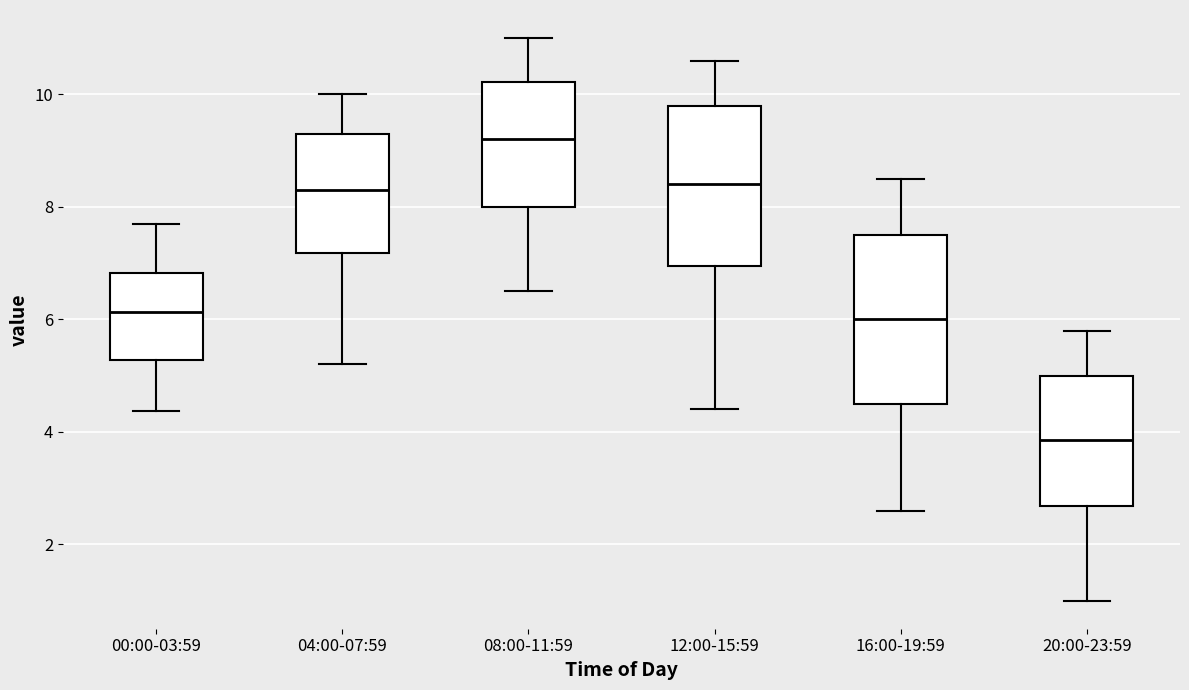

Reading left to right, transcribe this box plot: for each box, give where its median line is, the range the box spans, and where its two whiskers end, as read against the y-axis. The values are not printed on the chart, so give them approximately, as read against the axis.

00:00-03:59: median 6.2, box 5.2 to 6.8, whiskers 4.4 to 7.8
04:00-07:59: median 8.4, box 7.2 to 9.4, whiskers 5.2 to 10.0
08:00-11:59: median 9.2, box 8.0 to 10.2, whiskers 6.6 to 11.0
12:00-15:59: median 8.4, box 7.0 to 9.8, whiskers 4.4 to 10.6
16:00-19:59: median 6.0, box 4.6 to 7.6, whiskers 2.6 to 8.6
20:00-23:59: median 3.8, box 2.6 to 5.0, whiskers 1.0 to 5.8